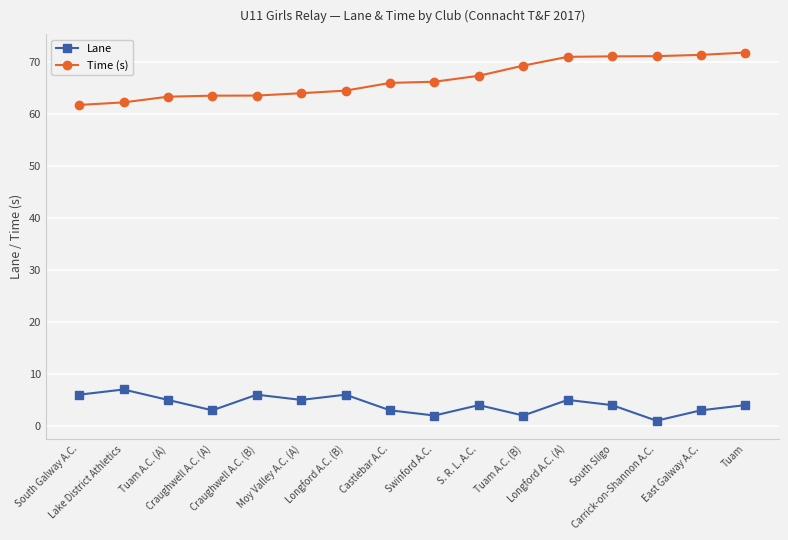

What is the difference between the maximum and second lowest values in the Time (s) series?

9.6